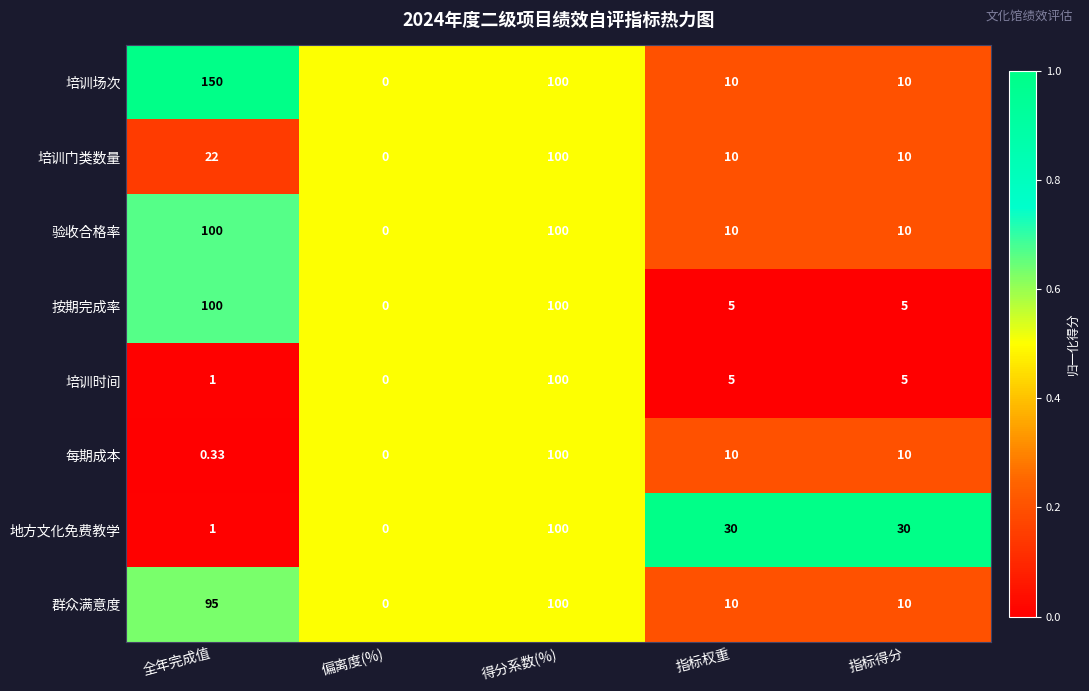

How many values in the 培训门类数量 series are below 10?

1